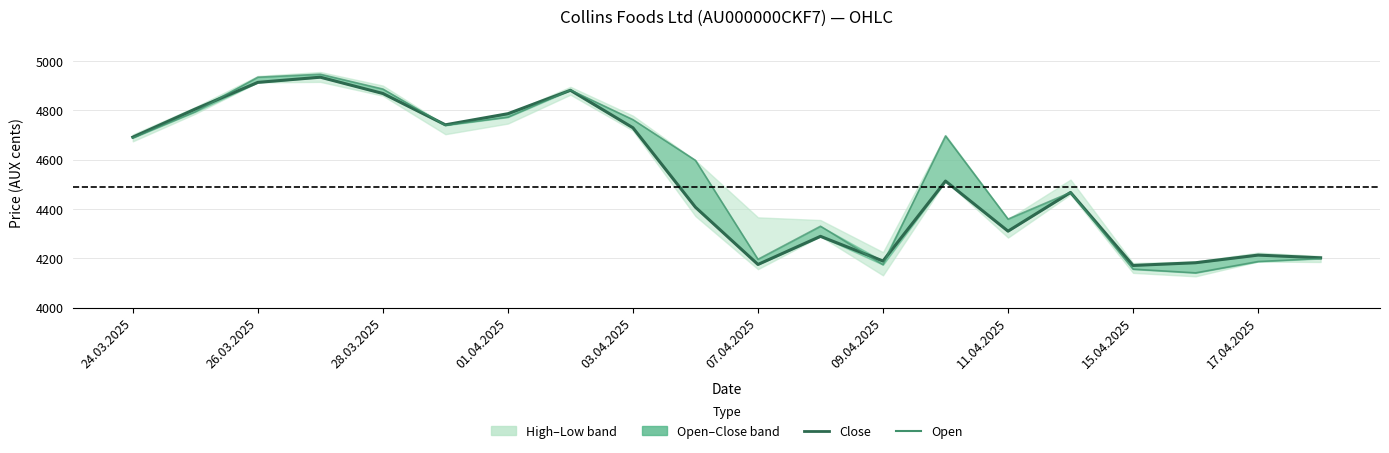

True or false: Open and Close intersect in this chart.

True